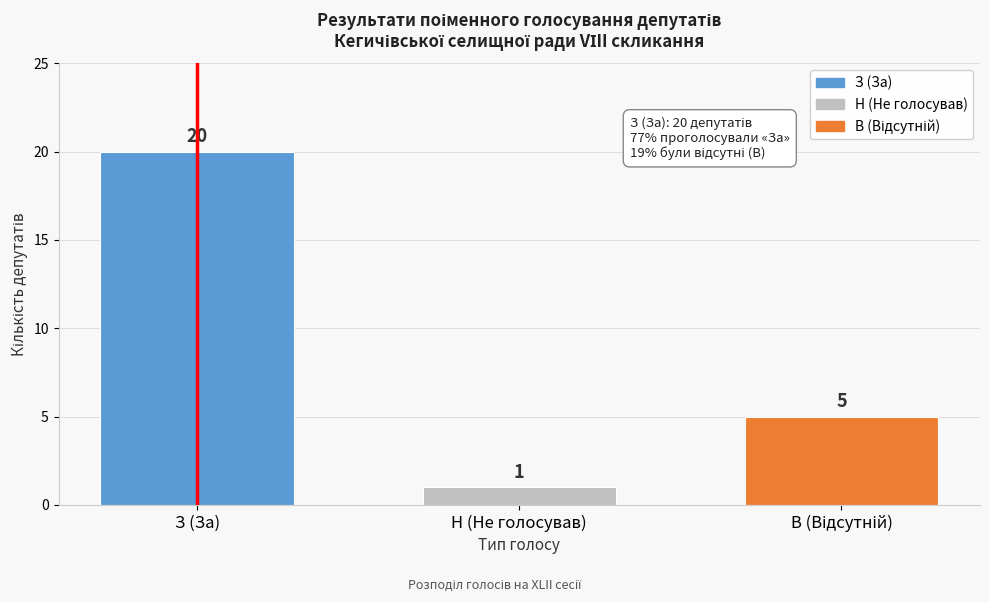

Reading left to right, transcribe all the data shown in this chart.

20	1	5